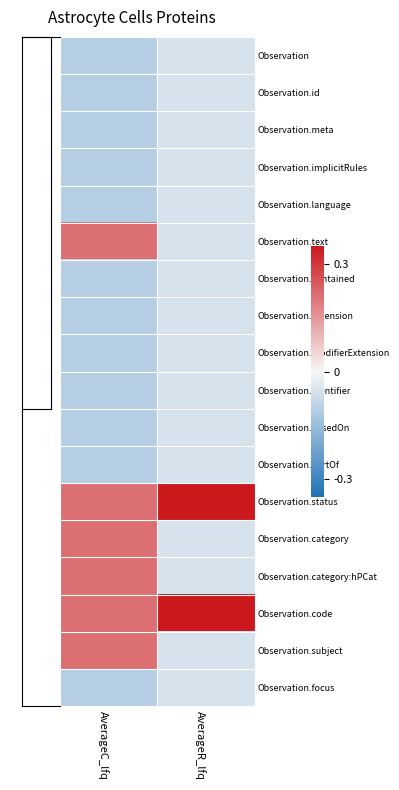

Between AverageR_lfq and AverageC_lfq, which is larger?

AverageR_lfq